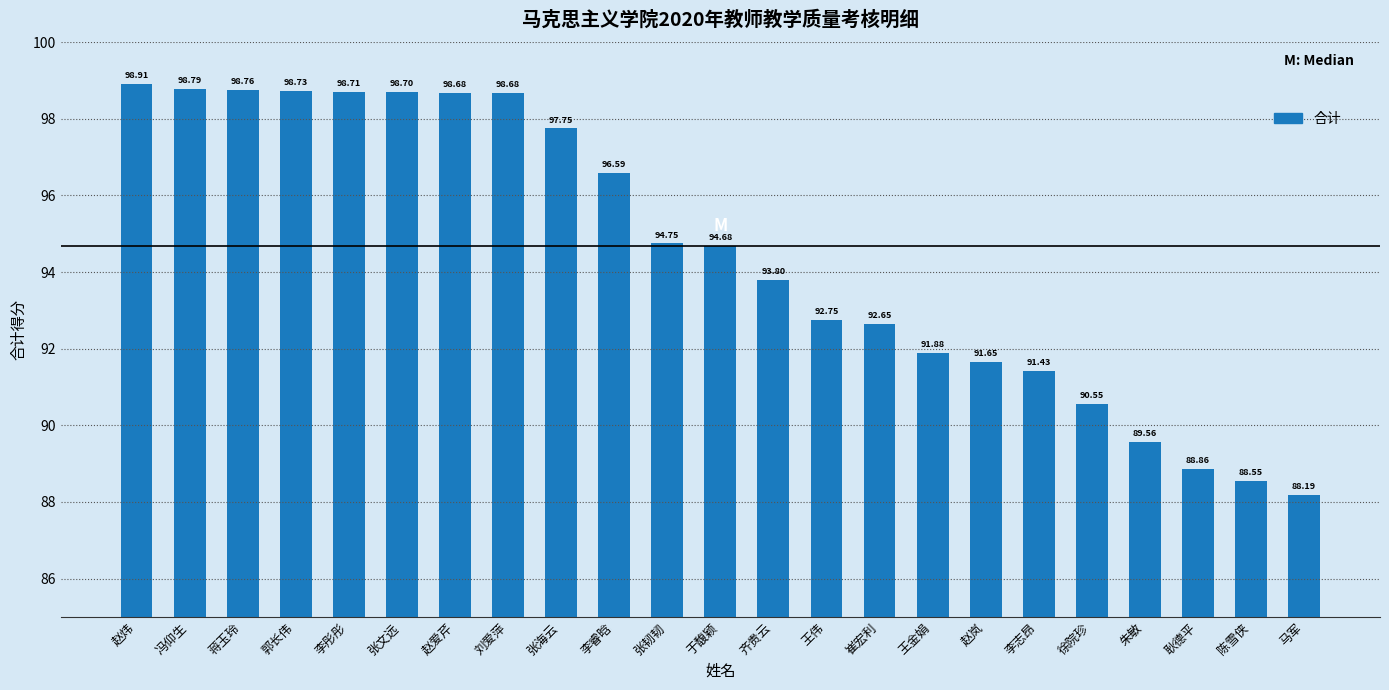

What position from the right is 张韧韧?

13